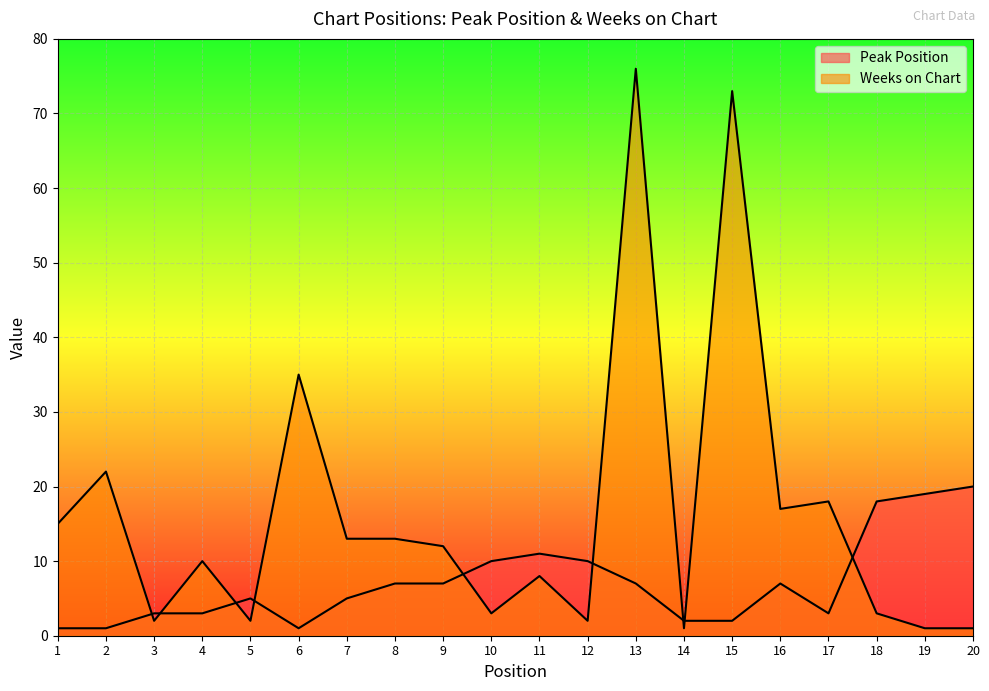

What is the greatest value displayed?

76